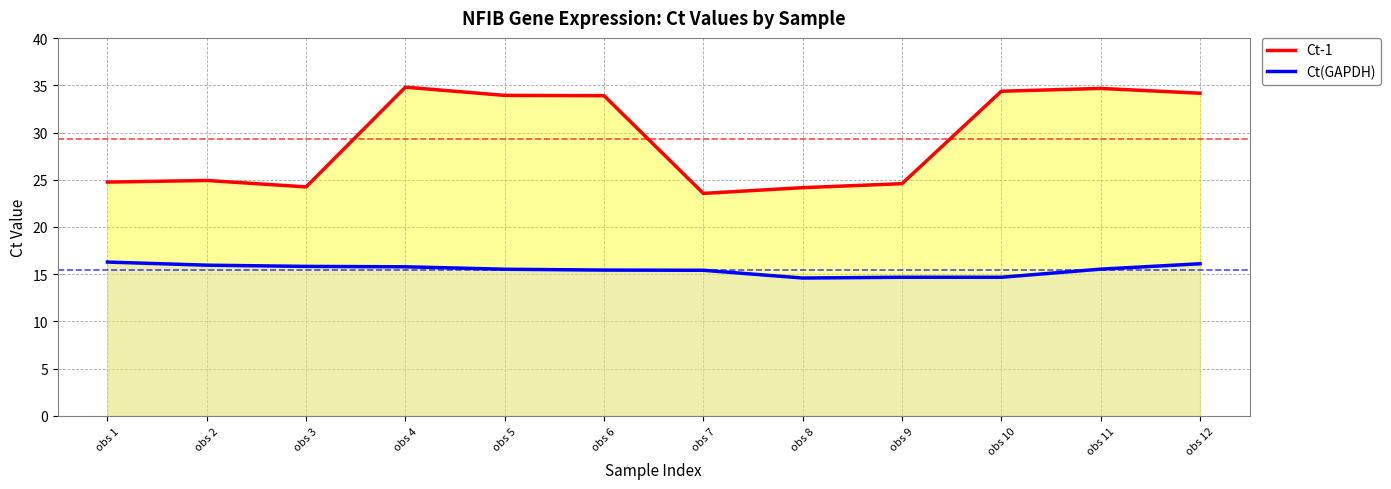

Reading left to right, list all the values displayed in this chart.

Ct-1: obs 1=24.8	obs 2=24.9	obs 3=24.2	obs 4=34.8	obs 5=33.9	obs 6=33.9	obs 7=23.6	obs 8=24.2	obs 9=24.6	obs 10=34.4	obs 11=34.7	obs 12=34.2
Ct(GAPDH): obs 1=16.3	obs 2=15.9	obs 3=15.8	obs 4=15.8	obs 5=15.5	obs 6=15.4	obs 7=15.4	obs 8=14.6	obs 9=14.7	obs 10=14.7	obs 11=15.5	obs 12=16.1